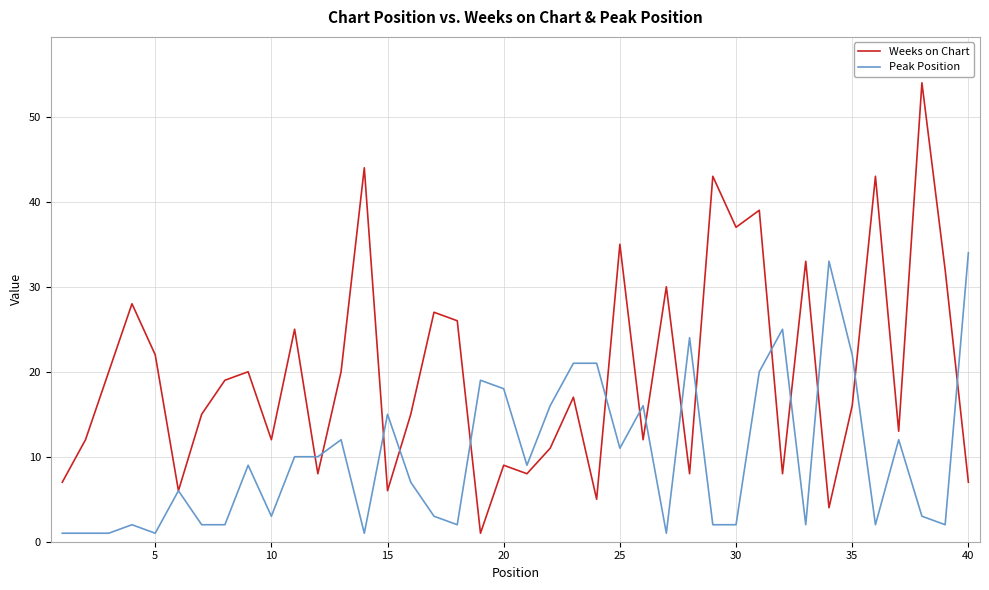

Reading left to right, what are all the values shown in this chart?

Weeks on Chart: 7	12	20	28	22	6	15	19	20	12	25	8	20	44	6	15	27	26	1	9	8	11	17	5	35	12	30	8	43	37	39	8	33	4	16	43	13	54	32	7
Peak Position: 1	1	1	2	1	6	2	2	9	3	10	10	12	1	15	7	3	2	19	18	9	16	21	21	11	16	1	24	2	2	20	25	2	33	22	2	12	3	2	34